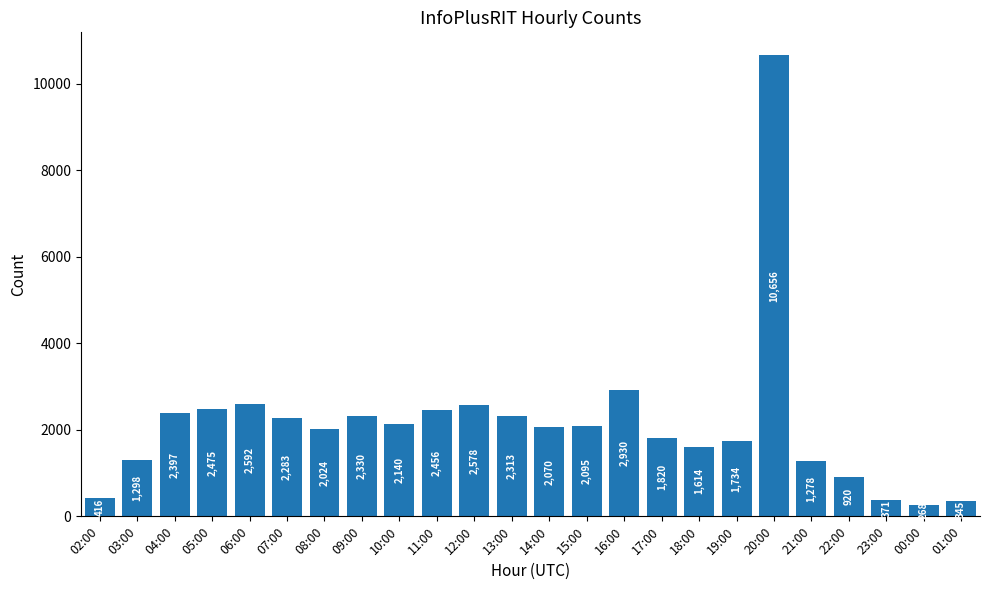

Rank the categories by value from highest to lowest.

20:00, 16:00, 06:00, 12:00, 05:00, 11:00, 04:00, 09:00, 13:00, 07:00, 10:00, 15:00, 14:00, 08:00, 17:00, 19:00, 18:00, 03:00, 21:00, 22:00, 02:00, 23:00, 01:00, 00:00